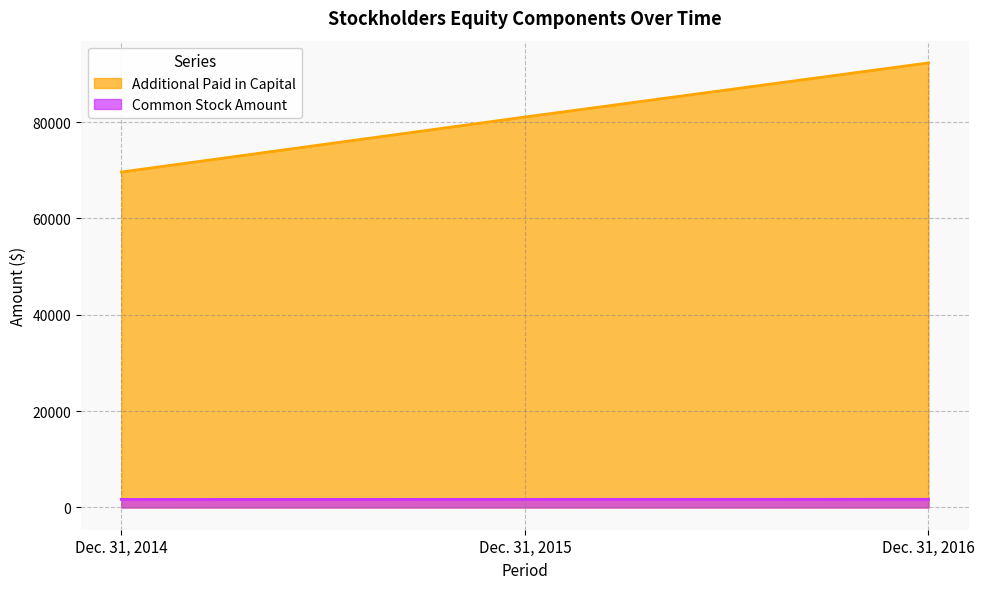

True or false: Additional Paid in Capital has a value of 129447 at Dec. 31, 2015.

False